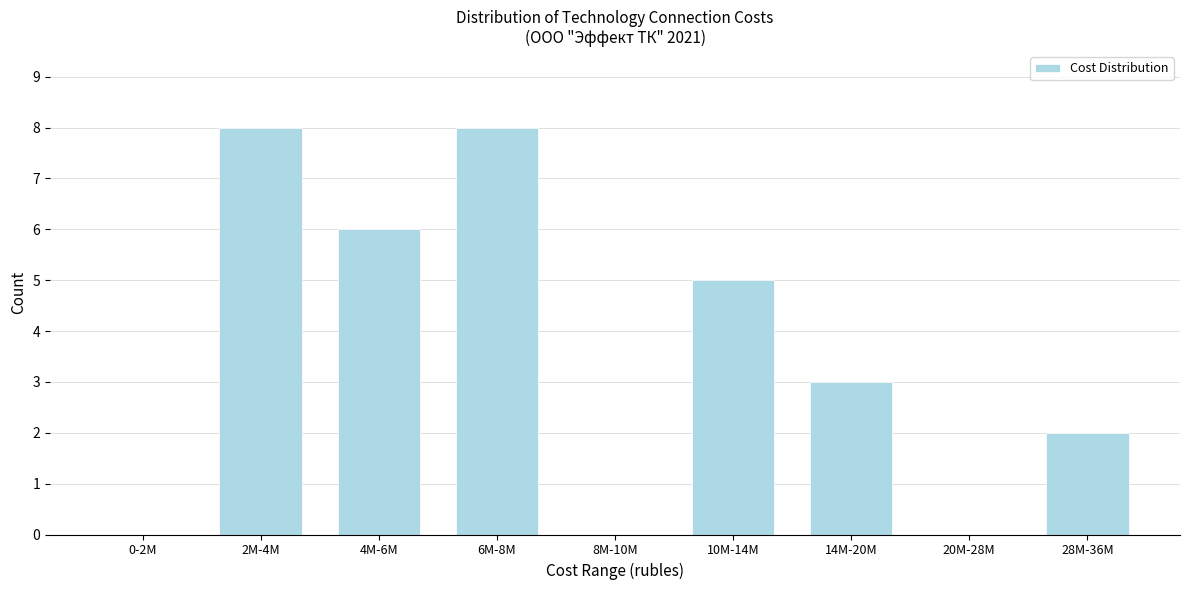

Reading left to right, list all the values displayed in this chart.

0-2M=0	2M-4M=8	4M-6M=6	6M-8M=8	8M-10M=0	10M-14M=5	14M-20M=3	20M-28M=0	28M-36M=2